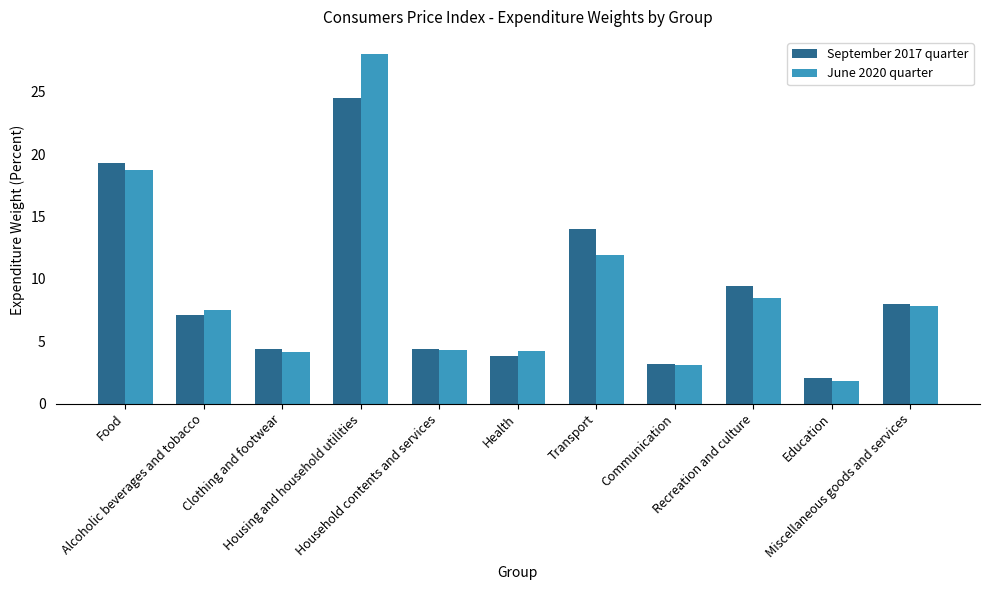

Which series has the widest spread of values?

June 2020 quarter